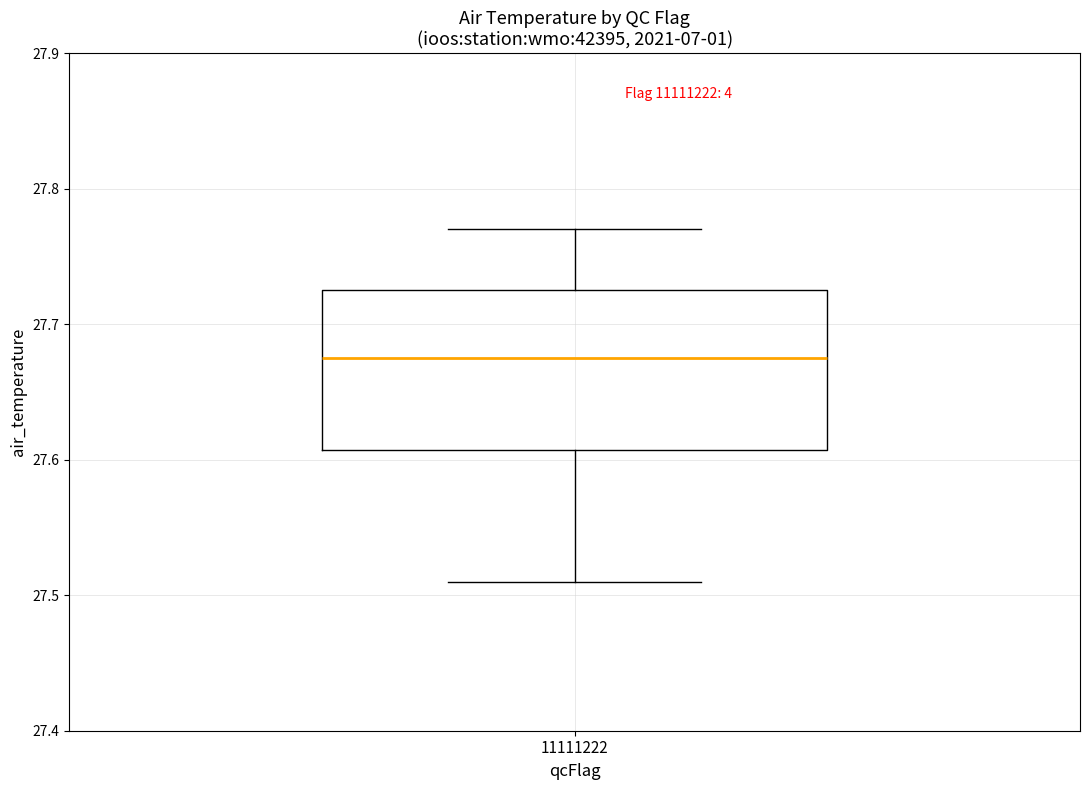

Transcribe this box plot: give where the median line is, the range the box spans, and where the two whiskers end, as read against the y-axis. The values are not printed on the chart, so give them approximately, as read against the axis.

median 27.68, box 27.61 to 27.73, whiskers 27.51 to 27.77